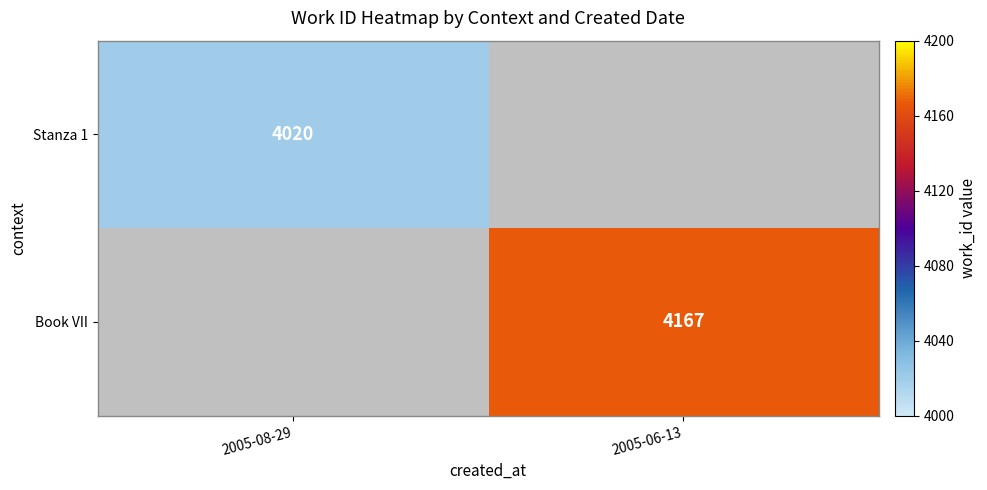

Is it true that Book VII equals 4167 at 2005-06-13?

True